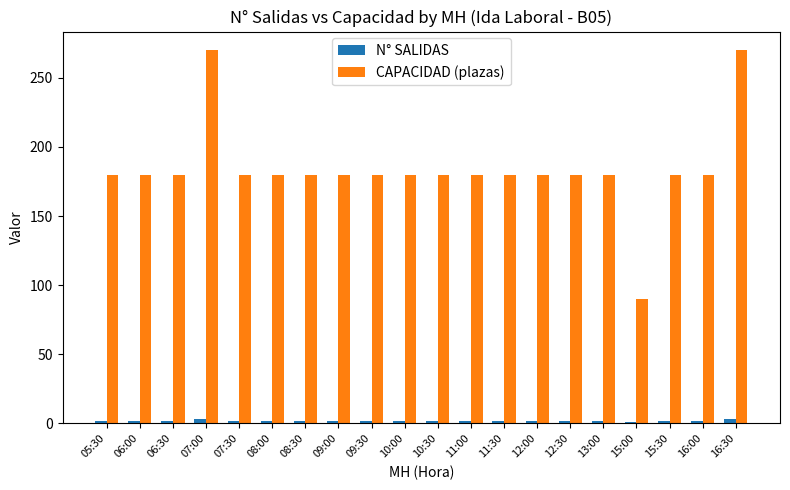

List the series in order of their peak value, highest first.

CAPACIDAD (plazas), N° SALIDAS